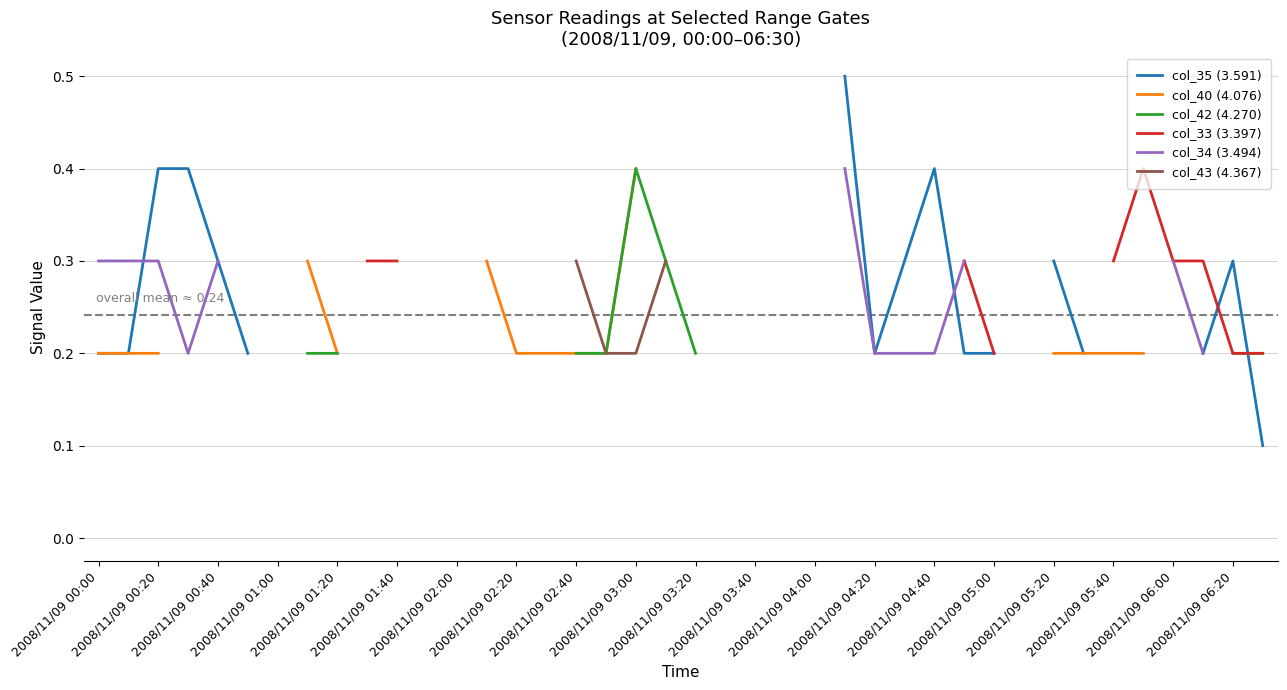

True or false: col_33 (3.397) has more than 2 interior local peaks.

False